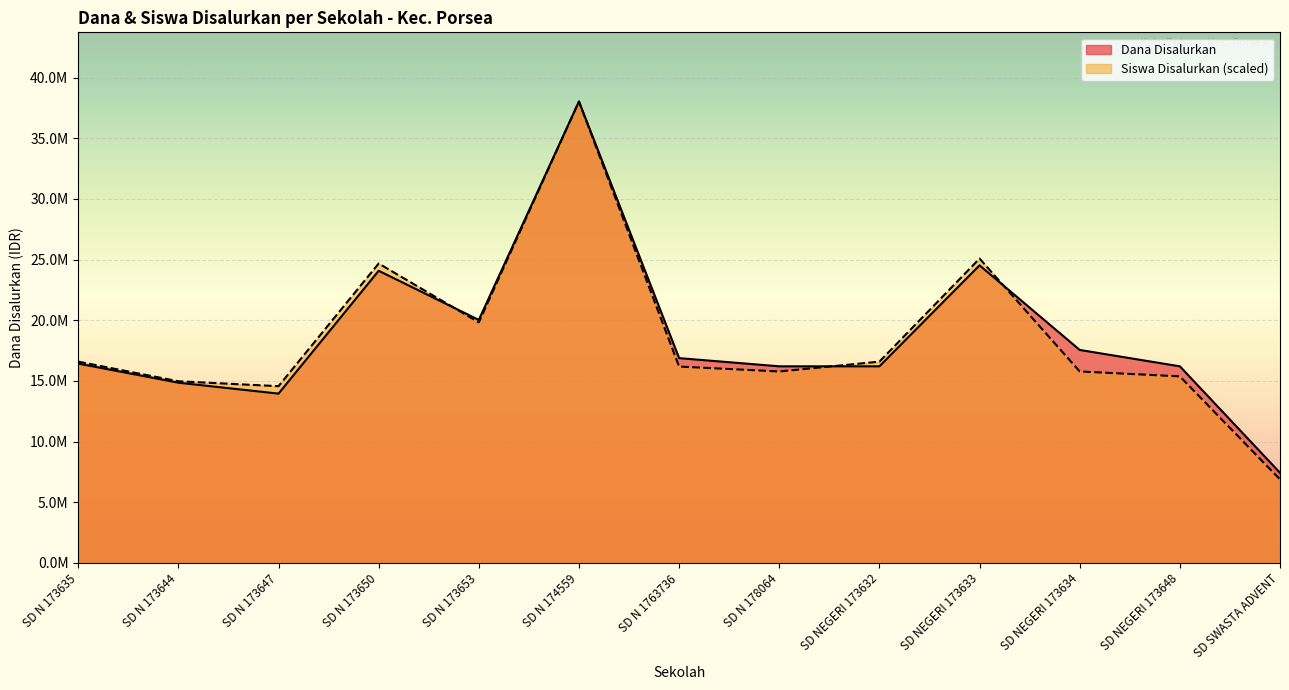

True or false: Dana Disalurkan and Siswa Disalurkan intersect in this chart.

True